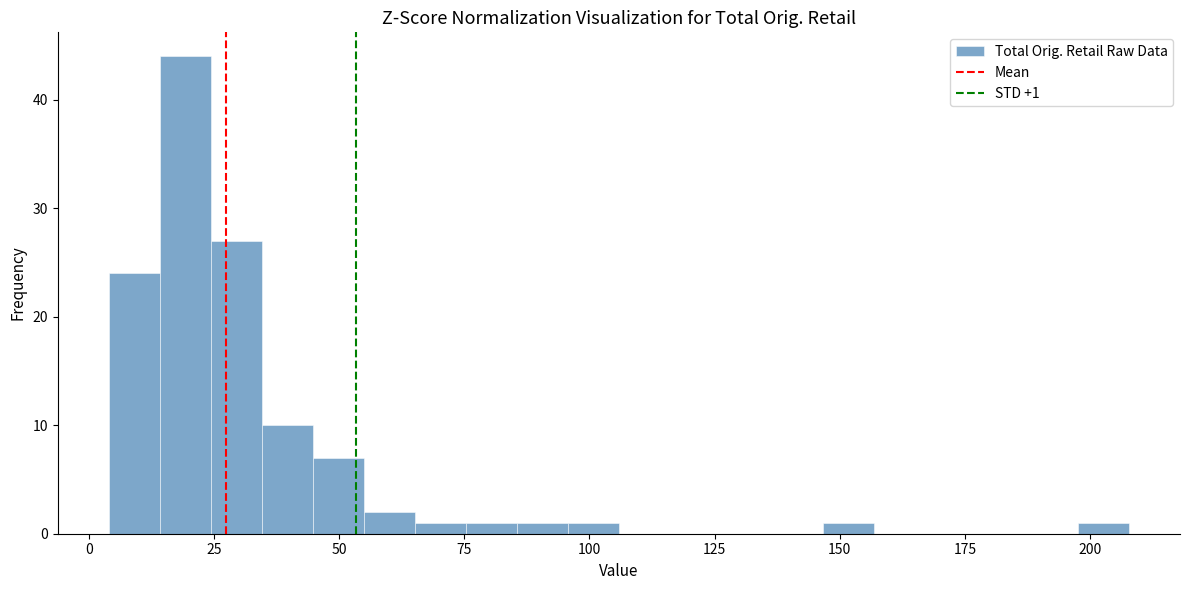

Around what value on the x-axis is the tallest bar? Give the approximate position of its centre, as read against the axis.

20